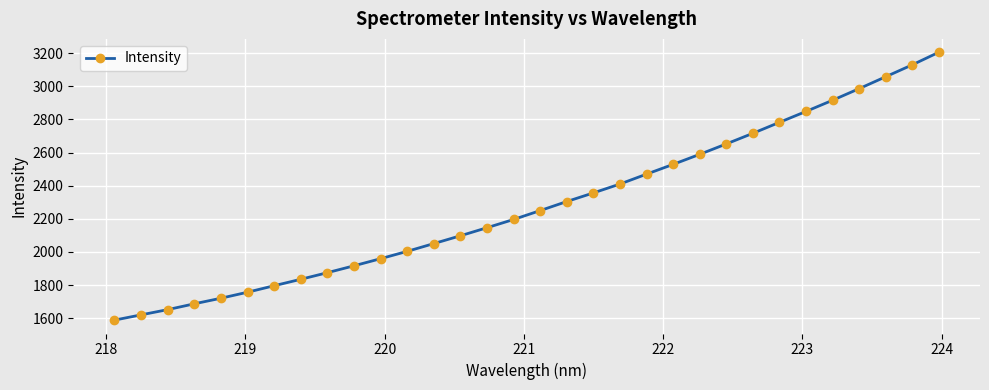

What is the sum of all values?

73096.1